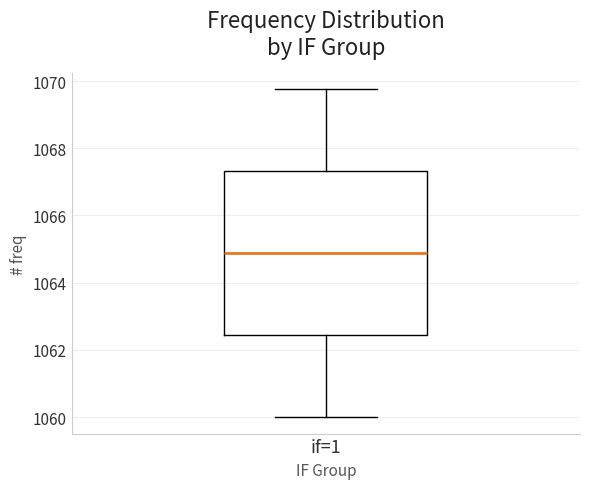

Transcribe this box plot: give where the median line is, the range the box spans, and where the two whiskers end, as read against the y-axis. The values are not printed on the chart, so give them approximately, as read against the axis.

median 1064.8, box 1062.4 to 1067.4, whiskers 1060.0 to 1069.8